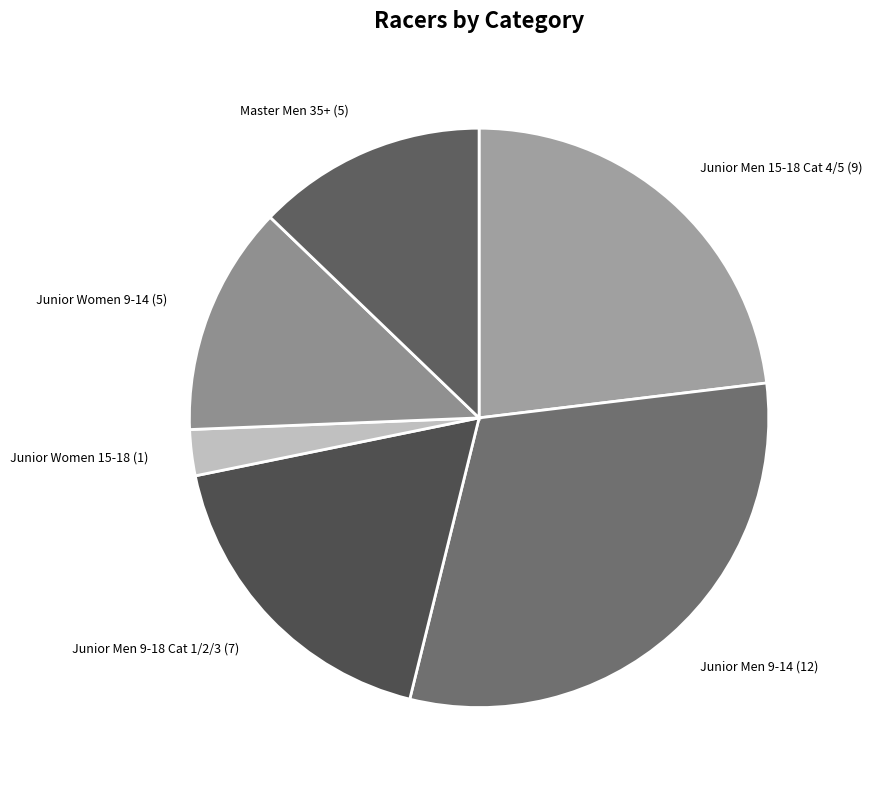

Is there any slice that represents more than half of the pie?

No